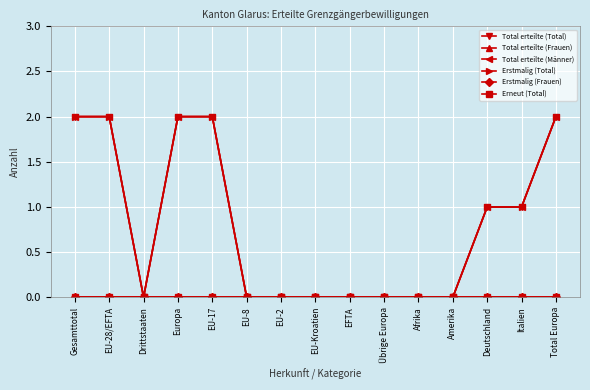

Is this an area chart (filled region under the line)?

No